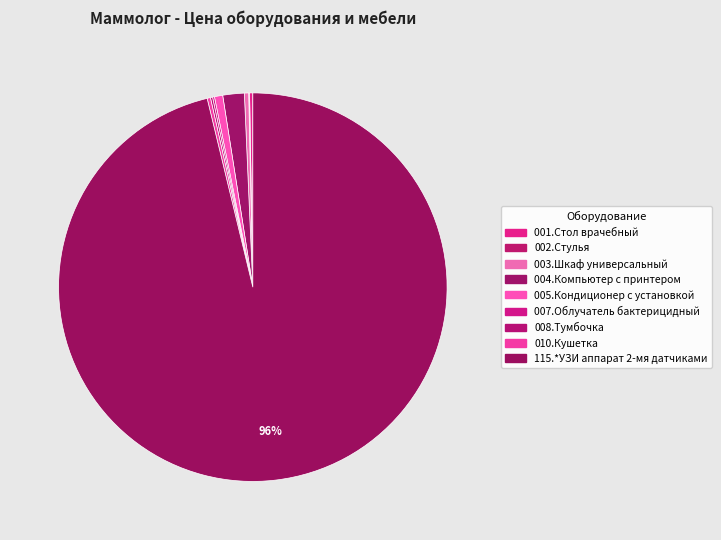

Which category has the biggest portion of the pie?

115.*УЗИ аппарат 2-мя датчиками